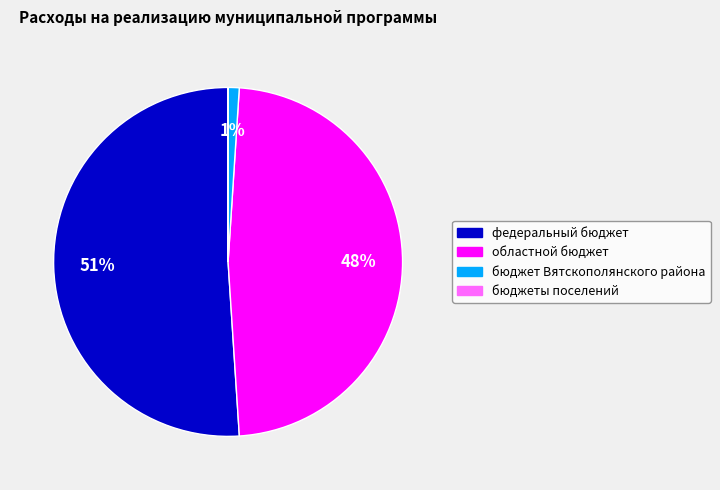

Between федеральный бюджет and областной бюджет, which is larger?

федеральный бюджет